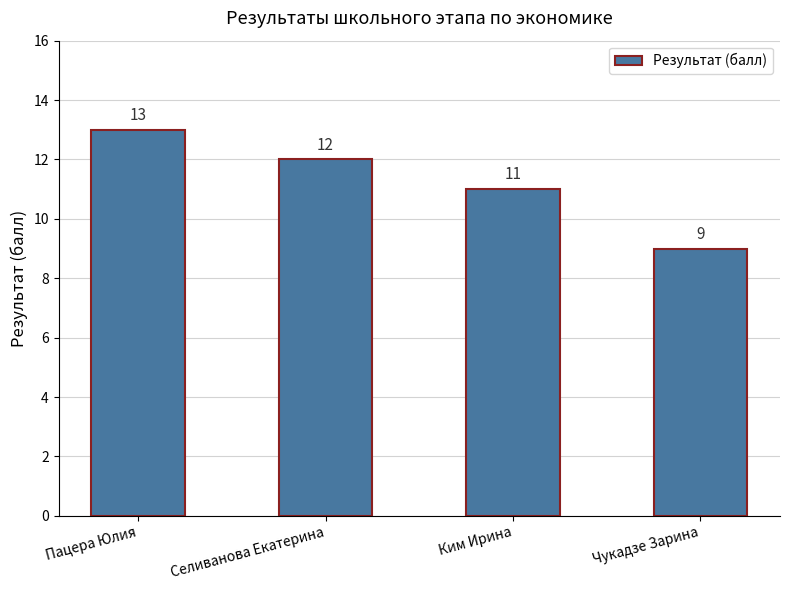

Count the number of data series in this chart.

1